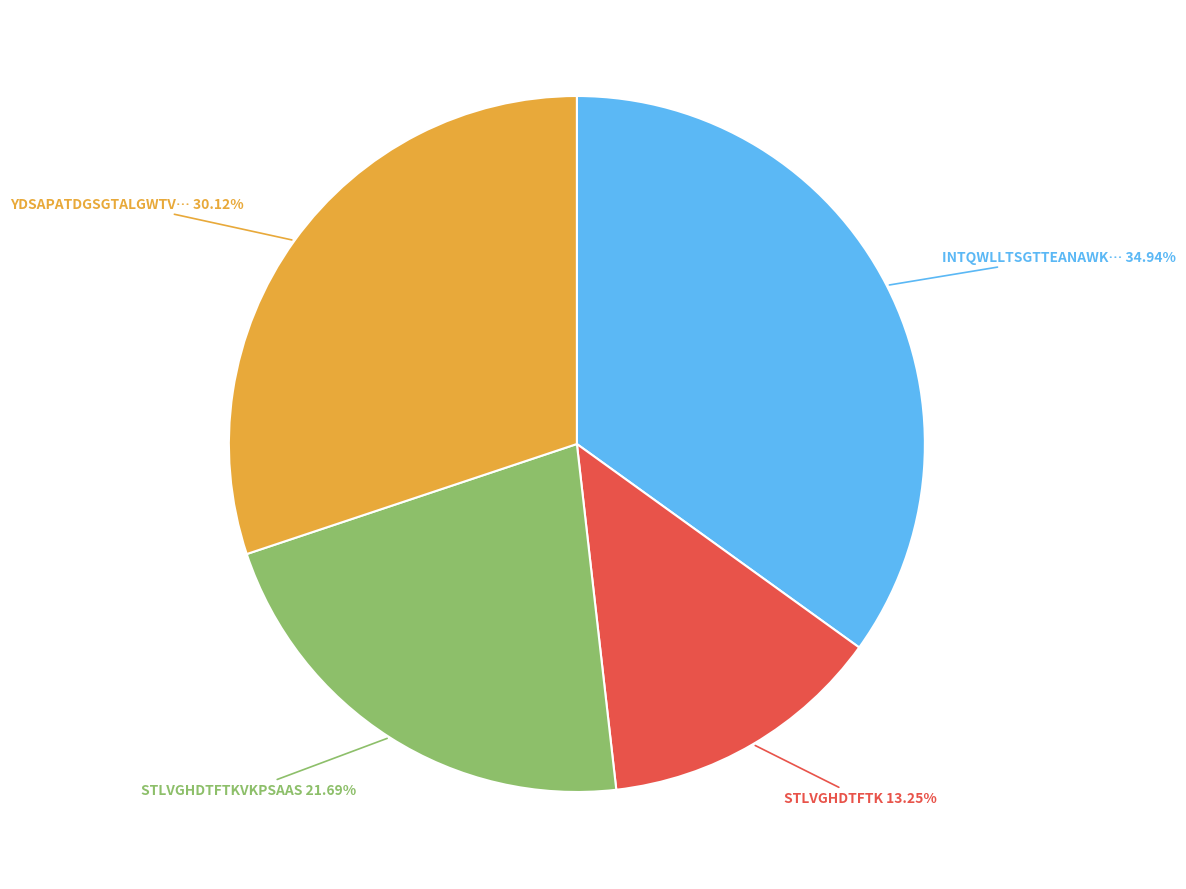

Does any single category account for the majority?

No